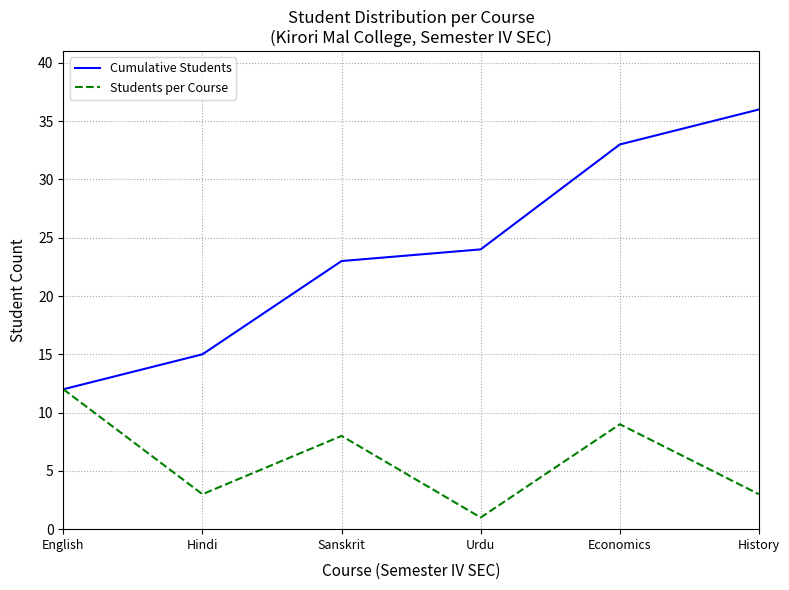

Reading right to left, extract all data points from this chart.

Cumulative Students: History=36	Economics=33	Urdu=24	Sanskrit=23	Hindi=15	English=12
Students per Course: History=3	Economics=9	Urdu=1	Sanskrit=8	Hindi=3	English=12